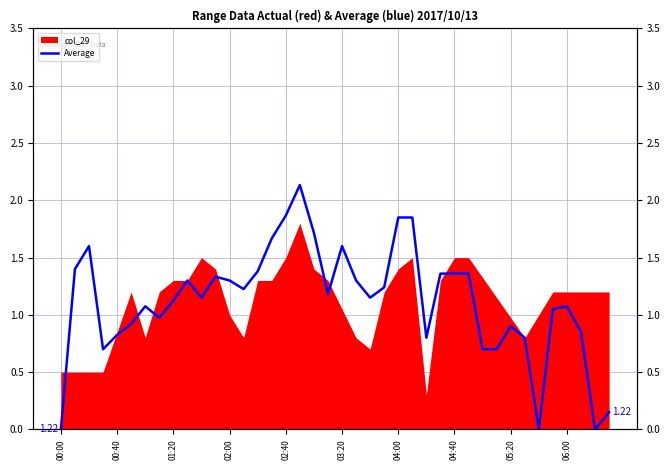

The chart shows a value of 1.7 at 15. True or false?

True